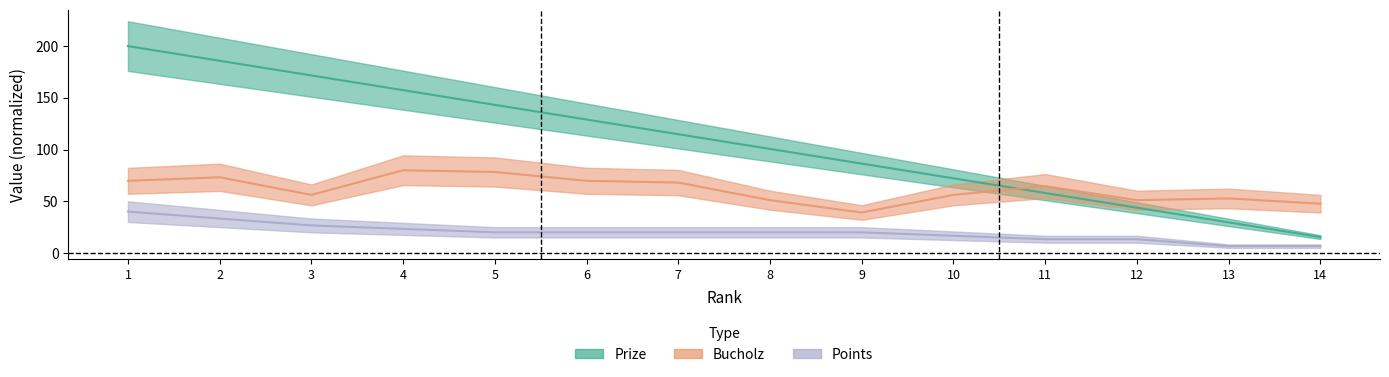

Which series has the largest total across all categories?

Prize